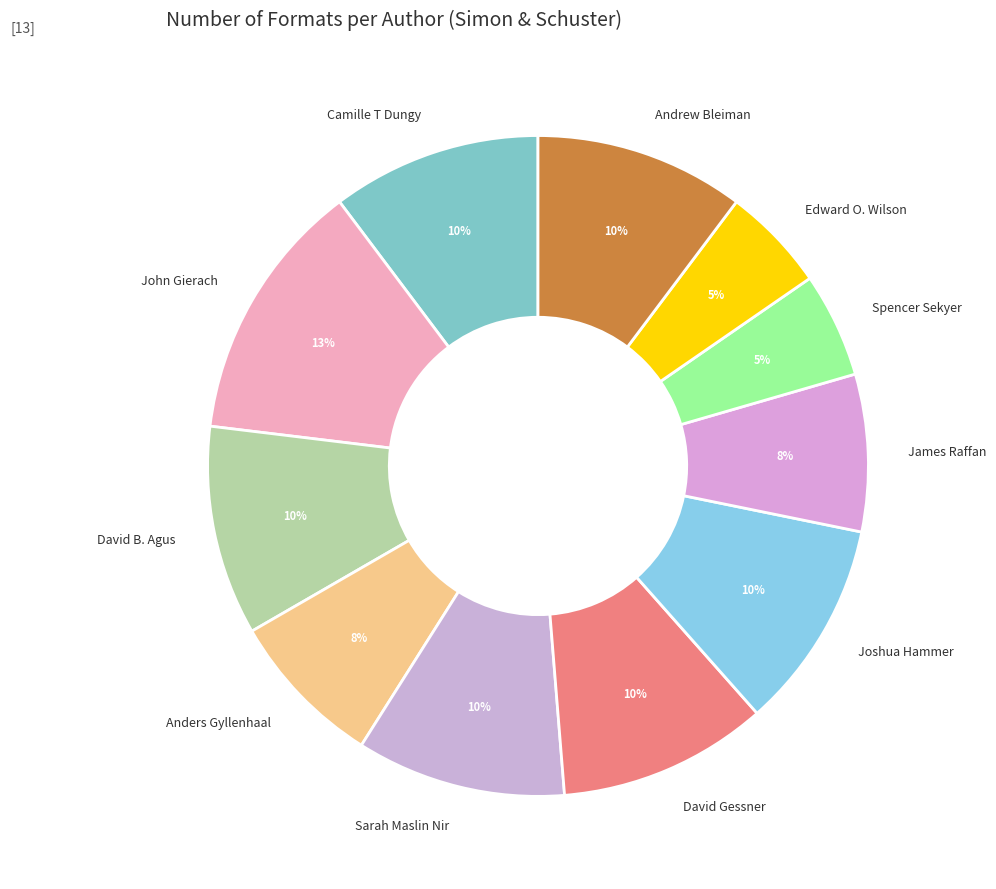

How many segments does this pie chart have?

11